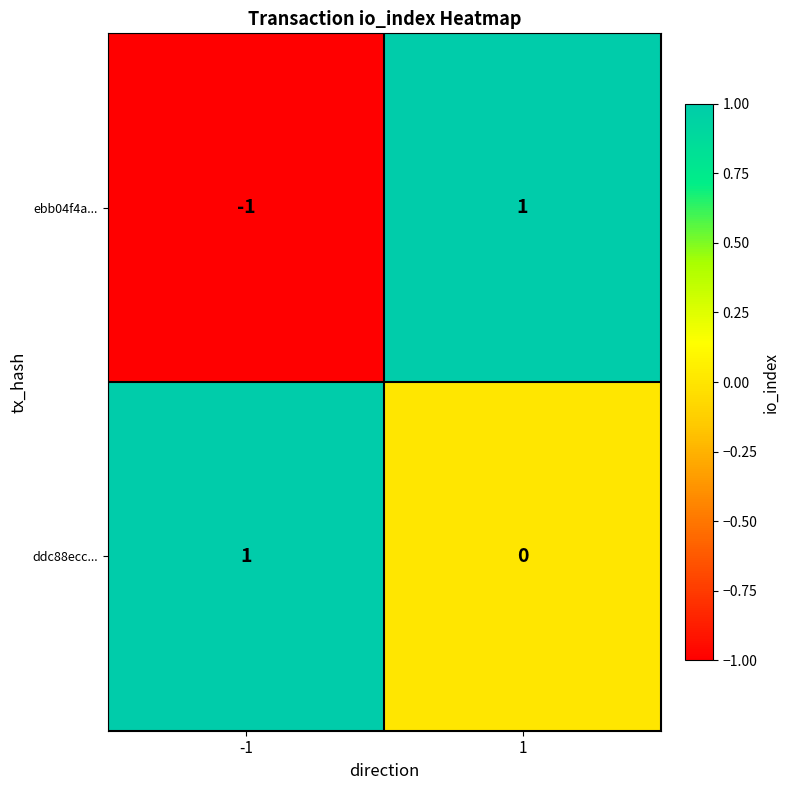

Reading left to right, what are all the values shown in this chart?

ebb04f4a...: -1	1
ddc88ecc...: 1	0